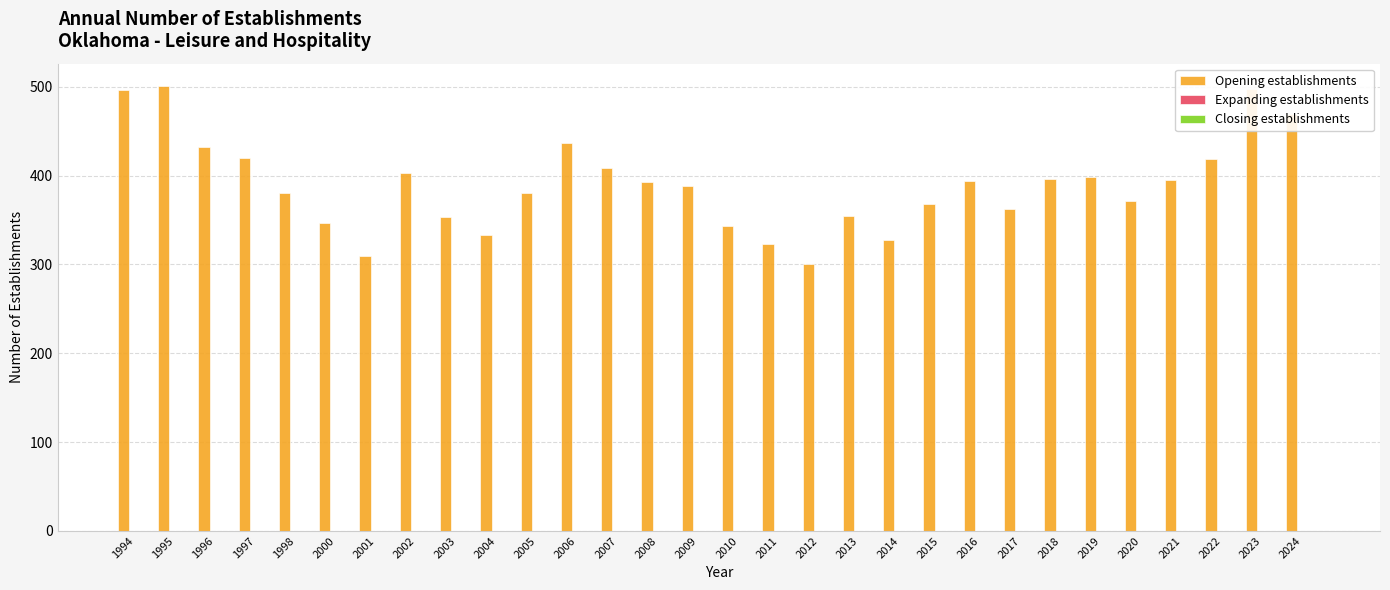

What is the difference between the maximum and minimum values?

200